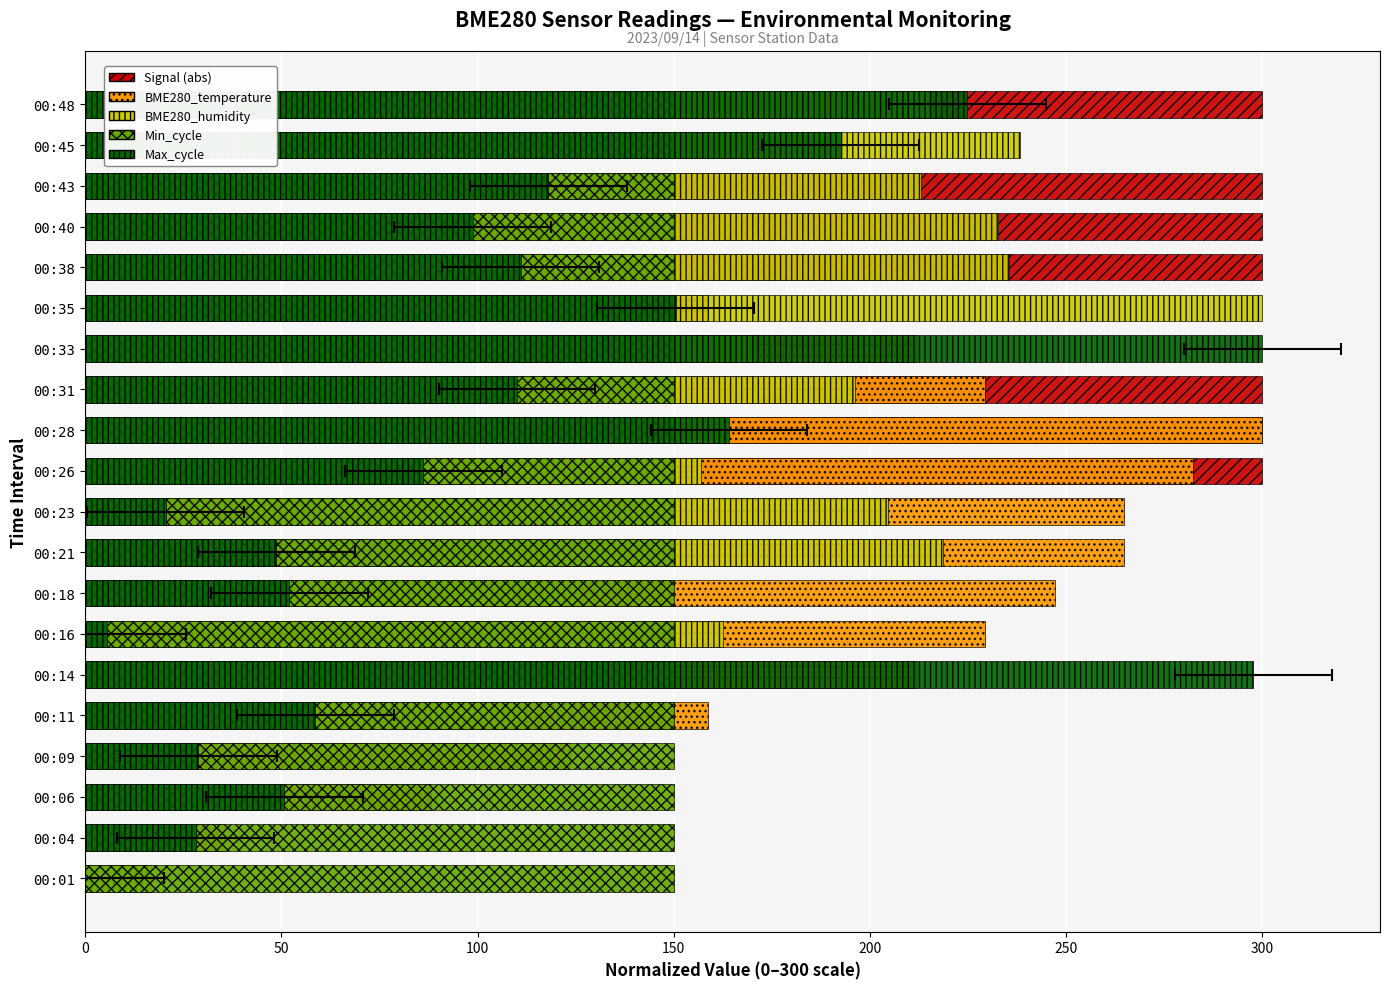

How many values in Max_cycle are above zero?

19